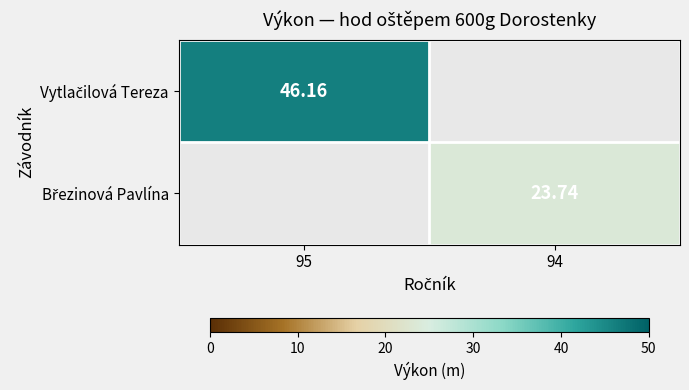

Count the number of data series in this chart.

2